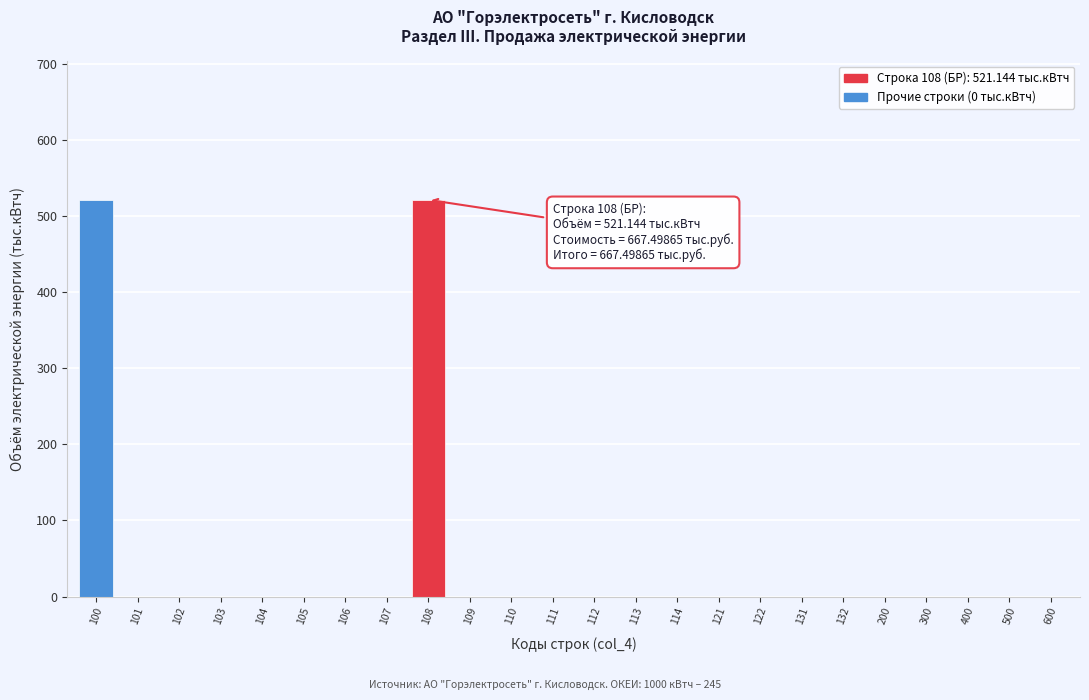

Reading right to left, what are all the values shown in this chart?

600=0.0	500=0.0	400=0.0	300=0.0	200=0.0	132=0.0	131=0.0	122=0.0	121=0.0	114=0.0	113=0.0	112=0.0	111=0.0	110=0.0	109=0.0	108=521.1	107=0.0	106=0.0	105=0.0	104=0.0	103=0.0	102=0.0	101=0.0	100=521.1